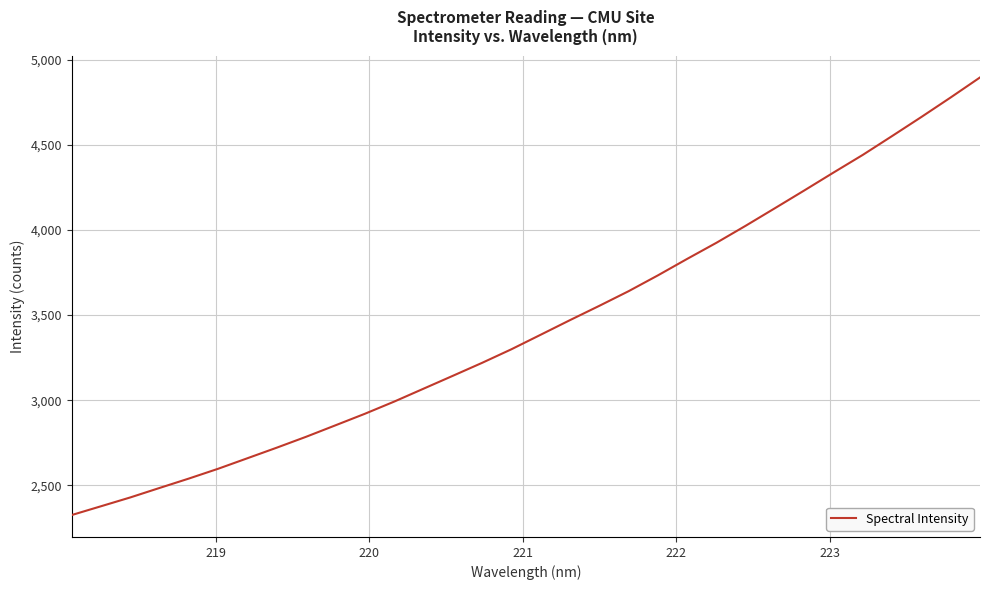

Count the number of values greater than 3384.

16